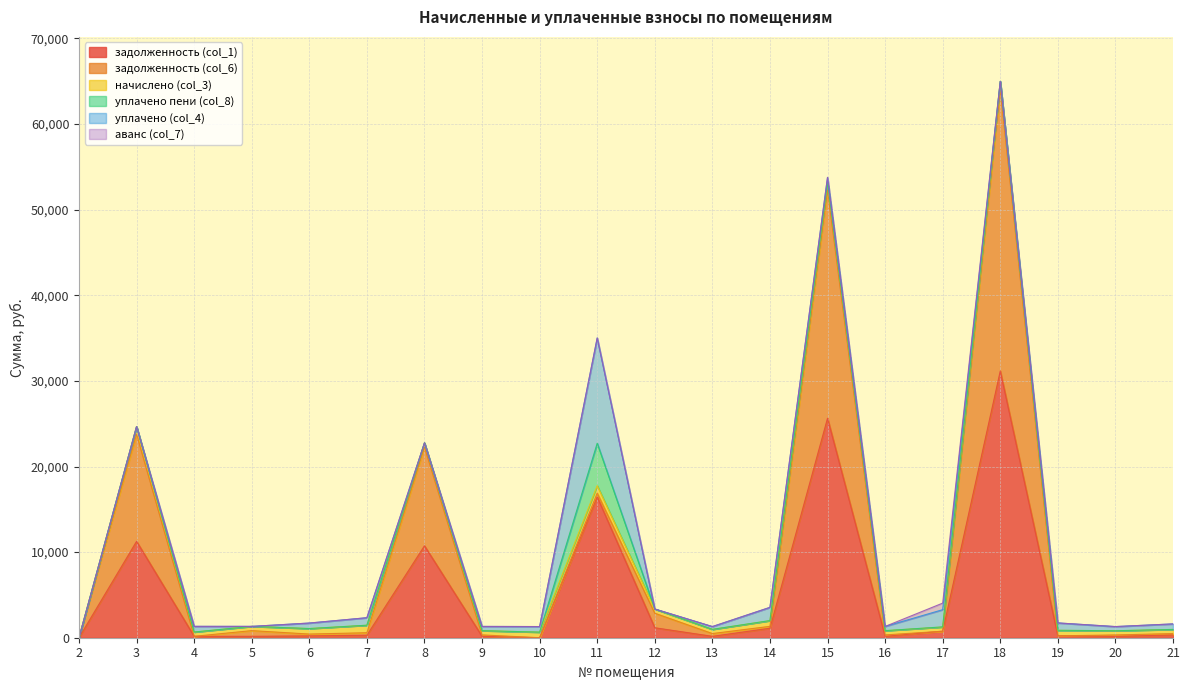

Is the value of уплачено пени (col_8) at 4 greater than the value of уплачено (col_4) at 6?

No